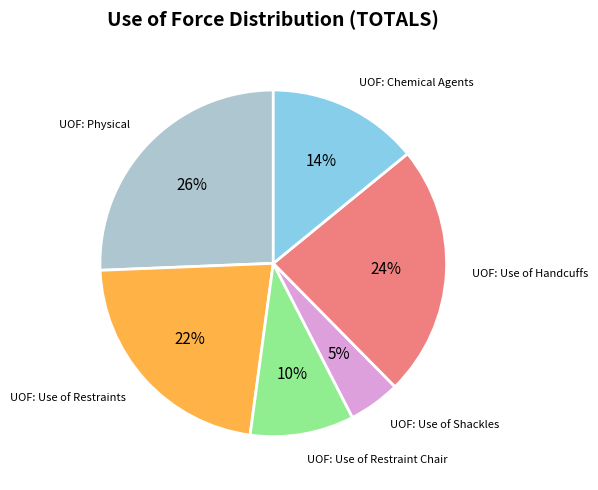

Which category has the smallest portion of the pie?

UOF: Use of Shackles